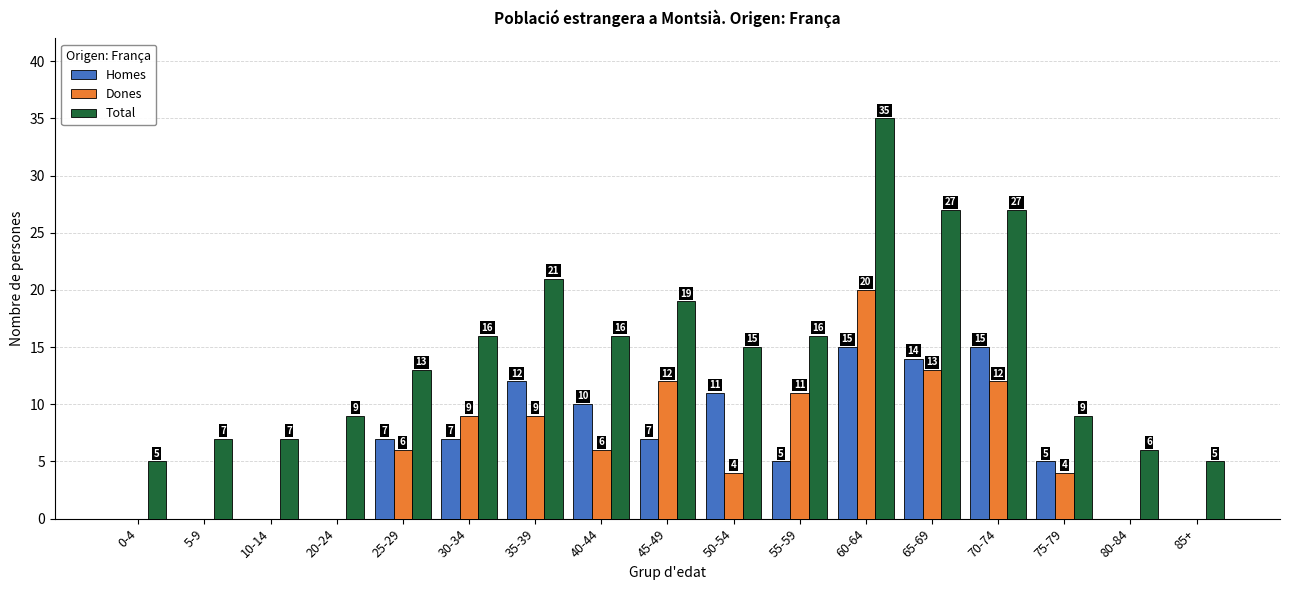

What is the sum of all Homes values?

108